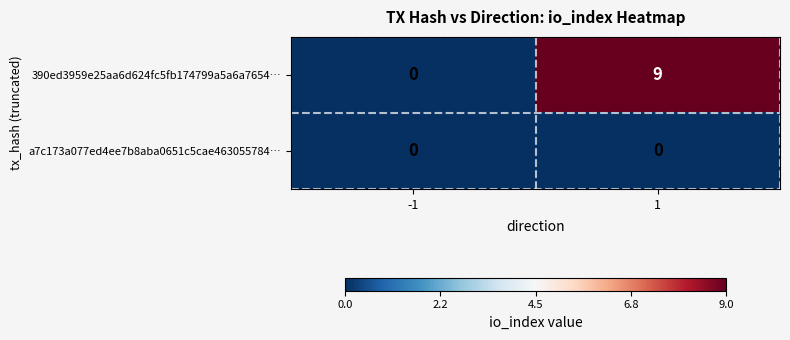

How many data points does each series have?

2